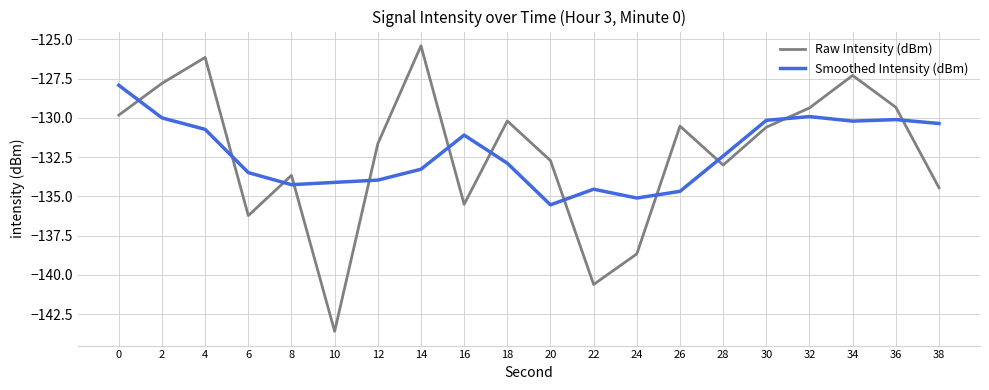

Which category has the lowest value across all series?

10